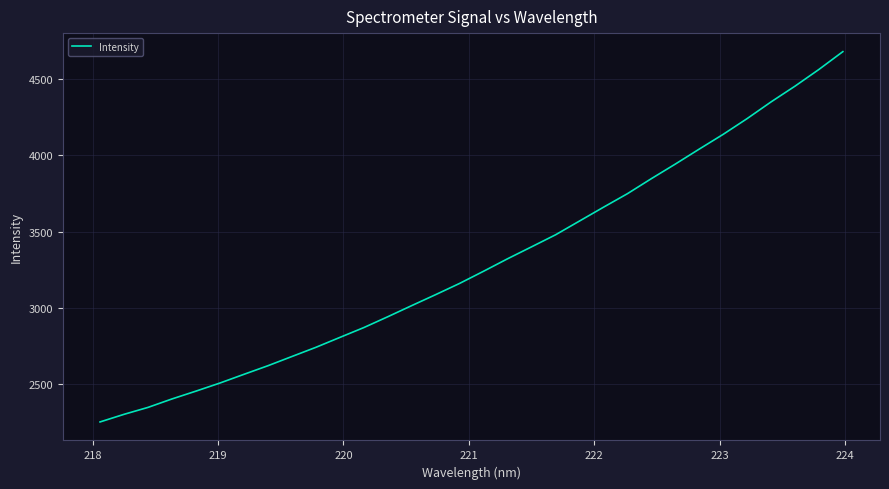

What is the minimum value shown in the chart?

2248.9